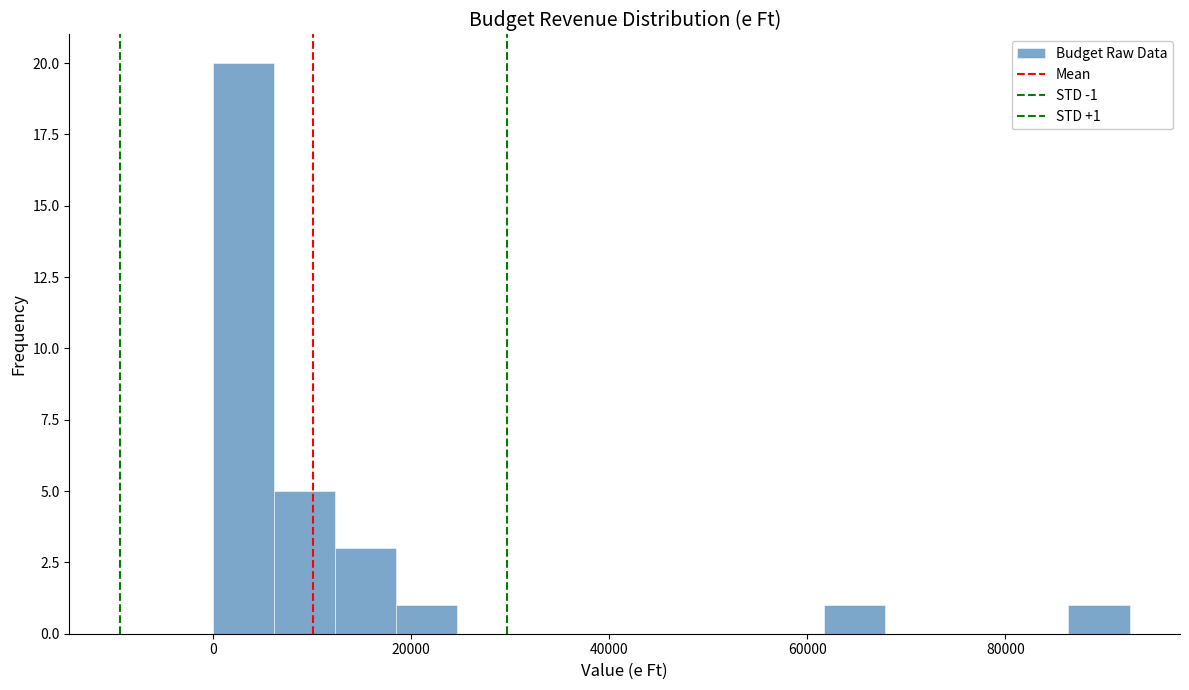

Around what value on the x-axis is the tallest bar? Give the approximate position of its centre, as read against the axis.

4000